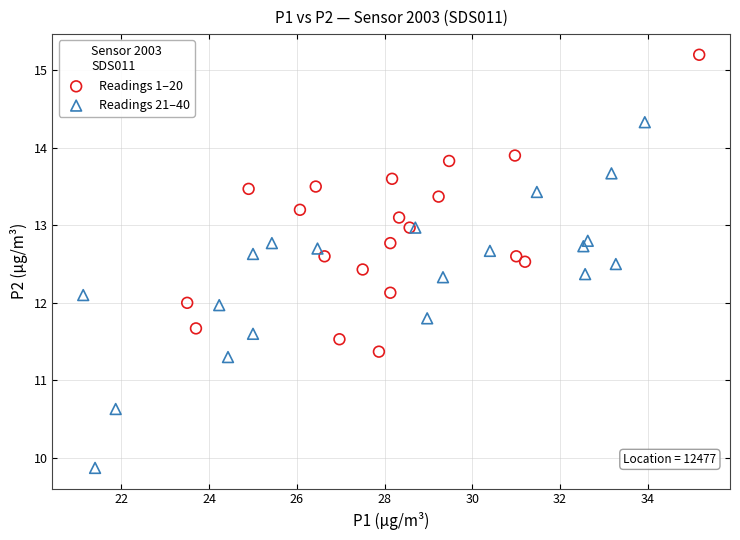

Which series has the widest spread of Y values?

Readings 21–40